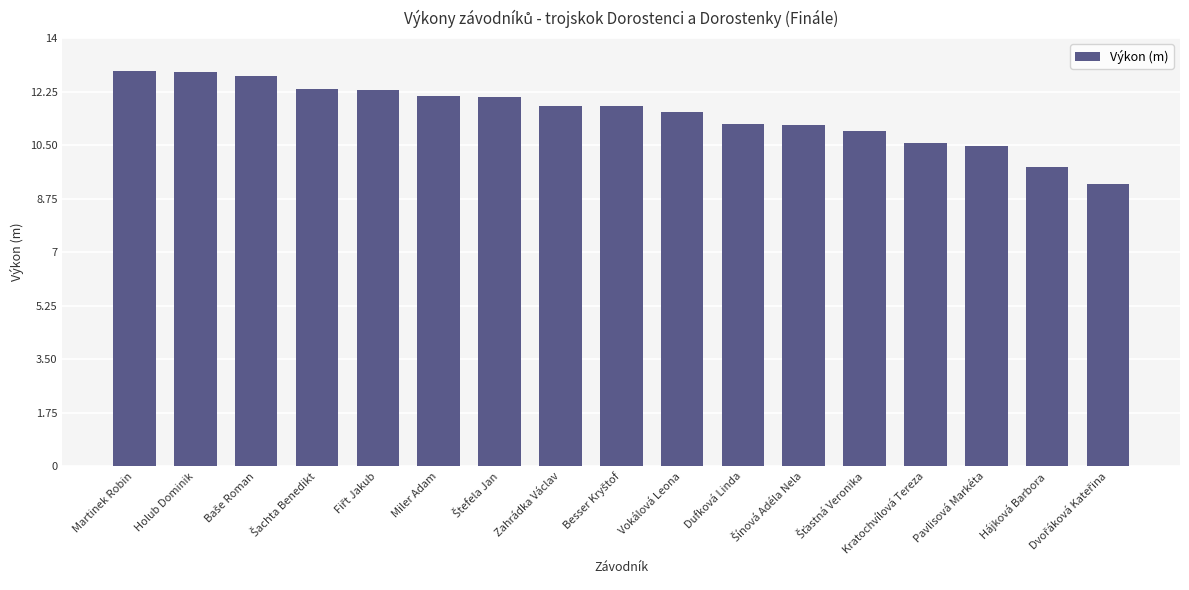

How many distinct data groups are displayed?

1